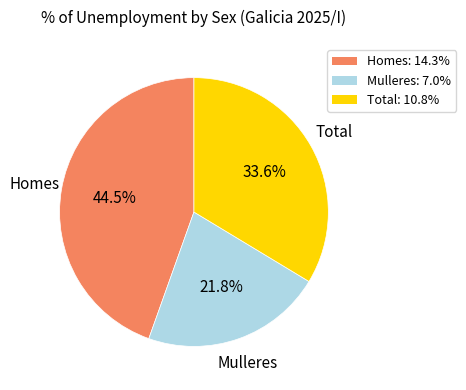

What is the ratio of the value at Total: 10.8% to the value at Homes: 14.3%?

0.8